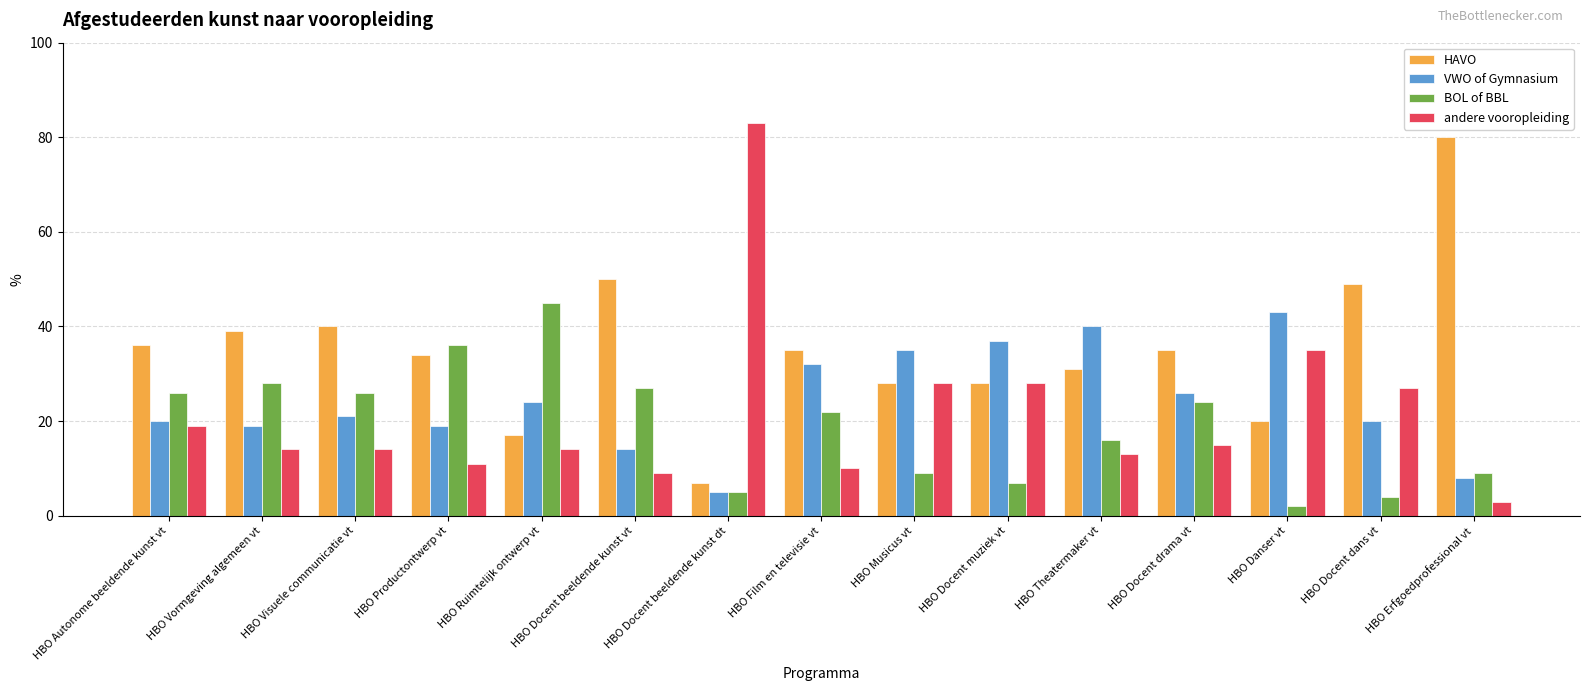

The value of andere vooropleiding at HBO Film en televisie vt is 2. True or false?

False